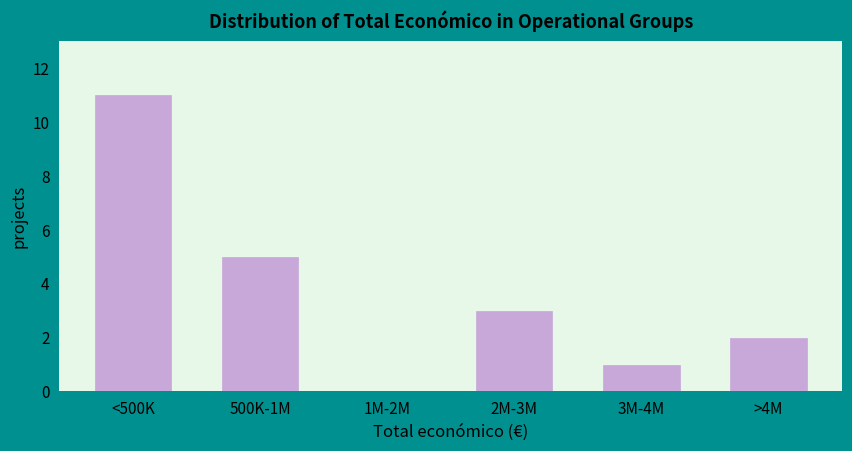

Reading left to right, extract all data points from this chart.

<500K=11	500K-1M=5	1M-2M=0	2M-3M=3	3M-4M=1	>4M=2